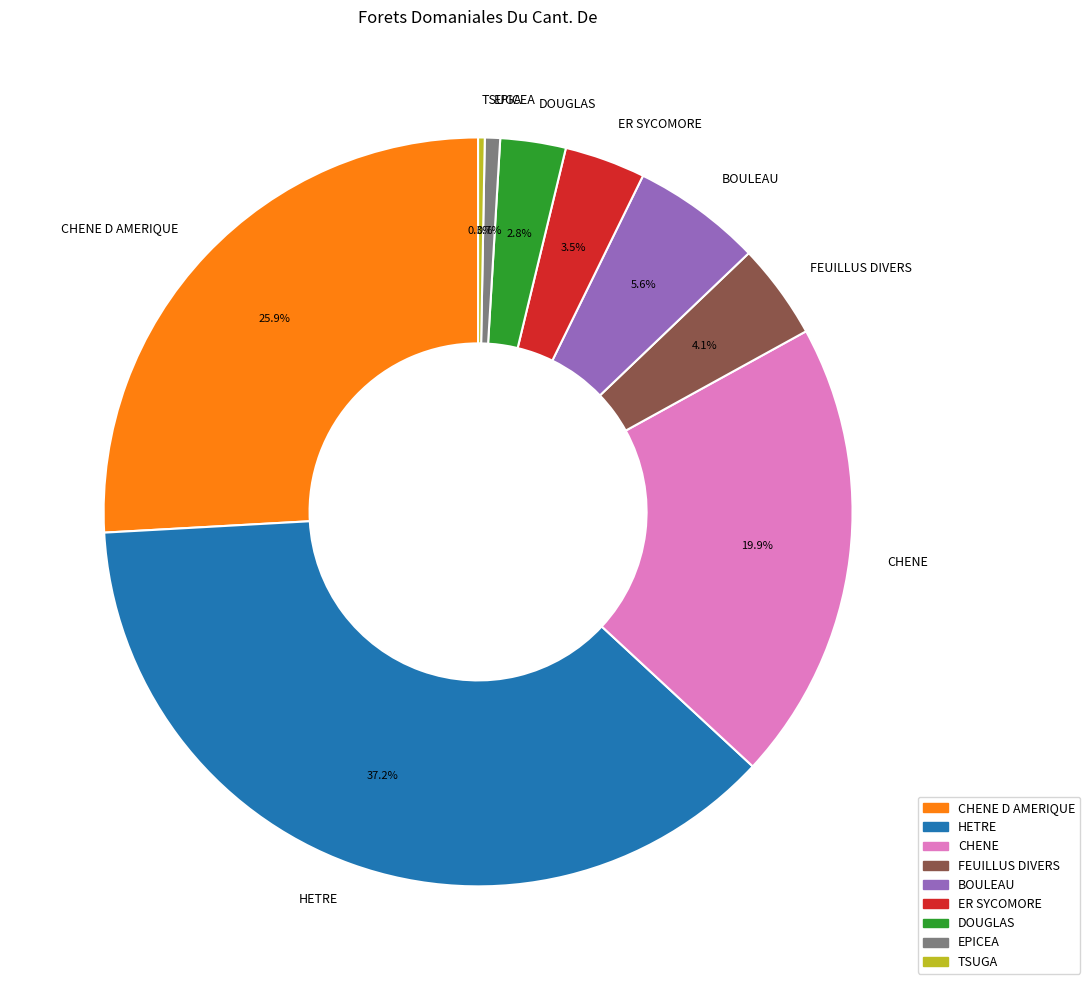

Does any single category account for the majority?

No